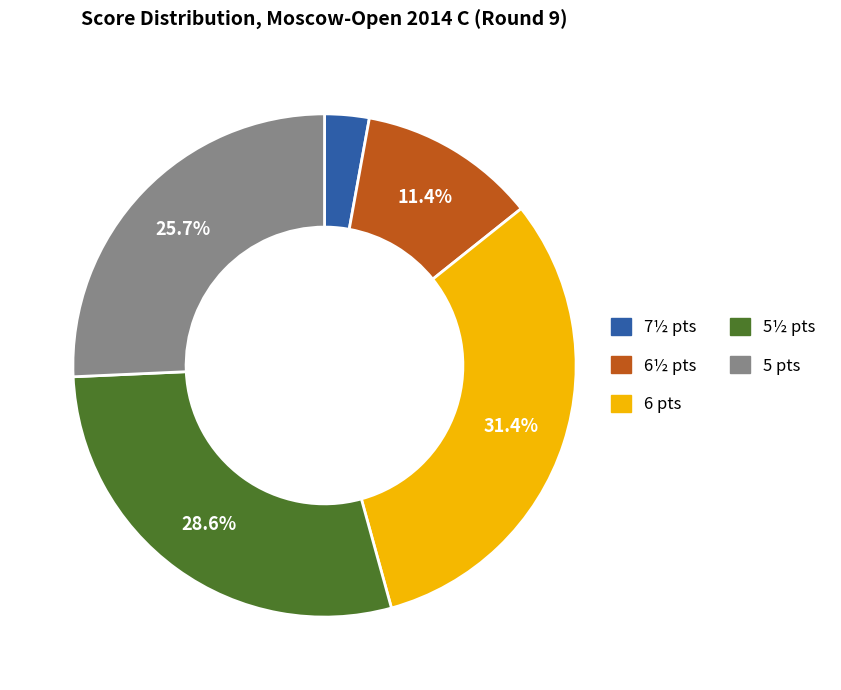

Does any single category account for the majority?

No